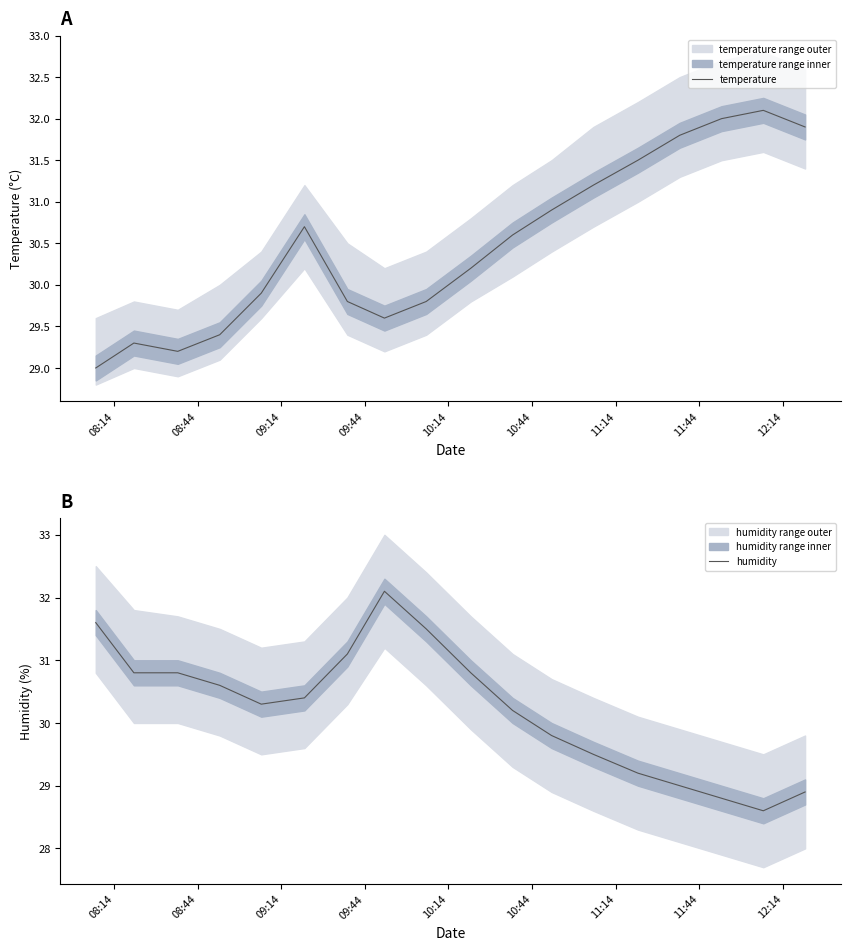

Does the chart display data point markers on the line(s)?

No